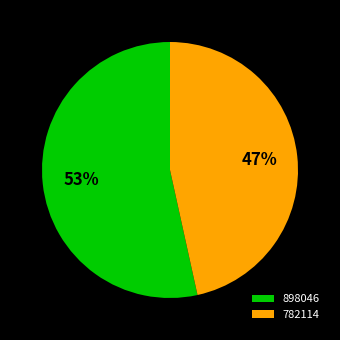

Rank the categories by value from highest to lowest.

898046, 782114